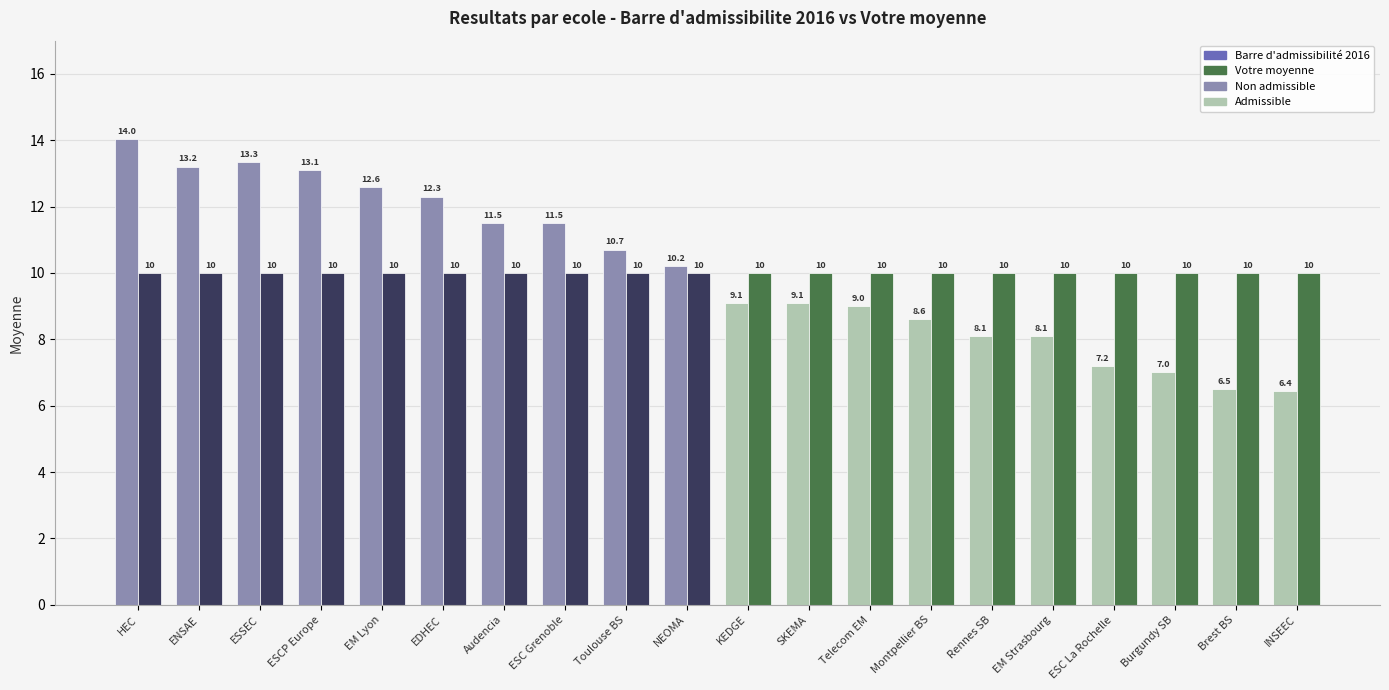

The value of Barre d'admissibilité 2016 at INSEEC is 6.4. True or false?

True